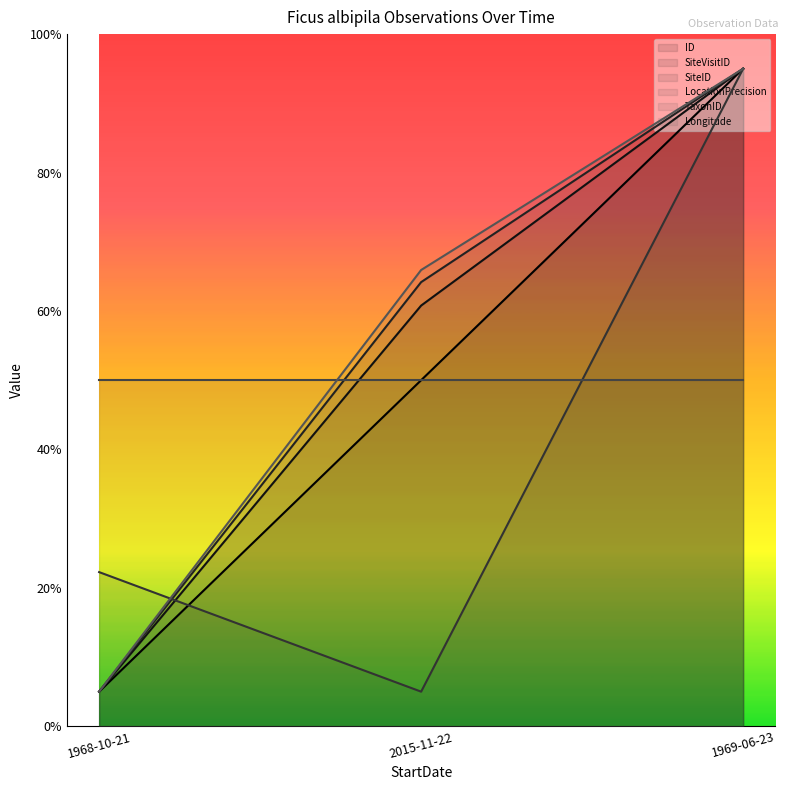

Reading right to left, transcribe all the data shown in this chart.

ID: 9500.0	5000.0	500.0
SiteVisitID: 9500.0	6078.0	500.0
SiteID: 9500.0	6416.8	500.0
LocationPrecision: 9500.0	500.0	2227.3
Longitude: 9500.0	6592.0	500.0